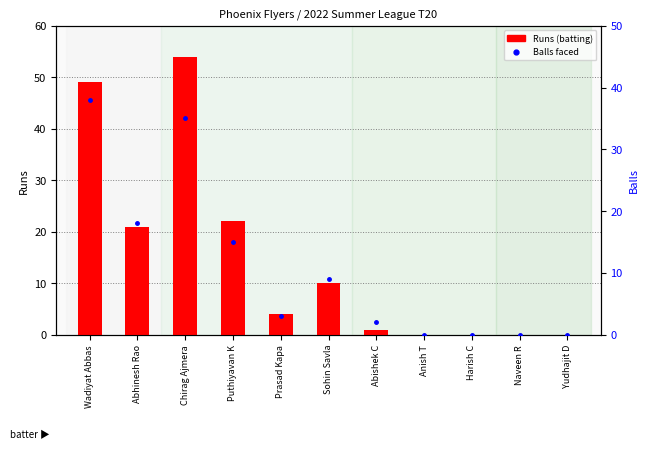

What is the total value across all series at Prasad Kapa?

7